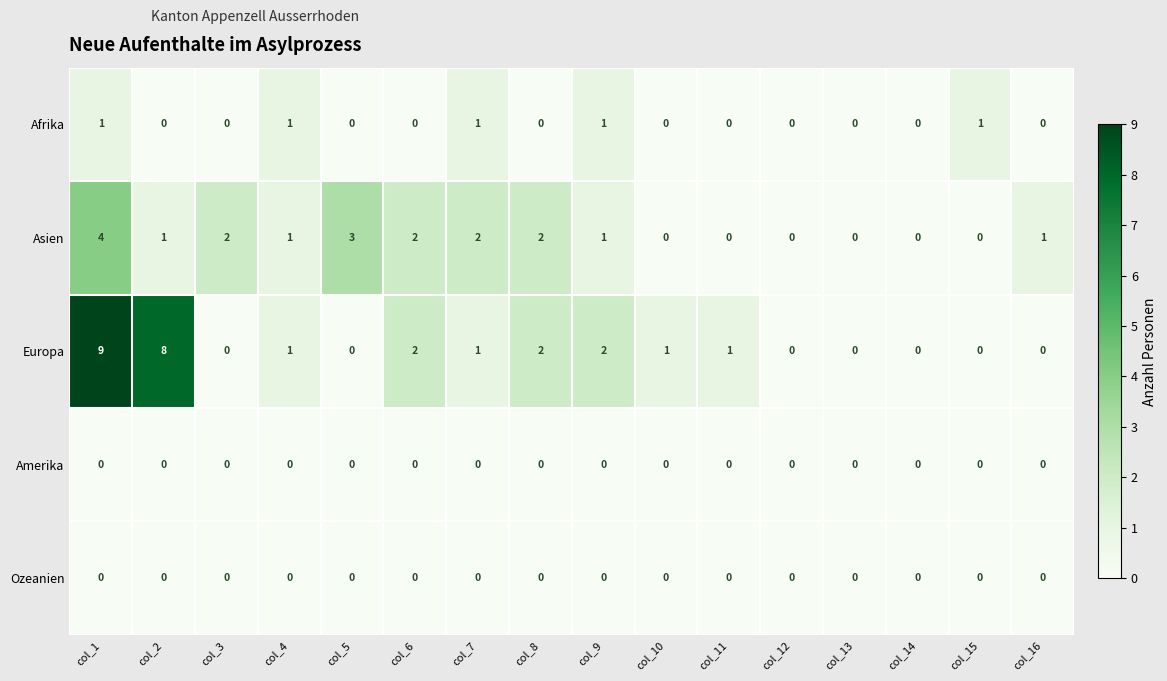

How many categories are shown in the chart?

16